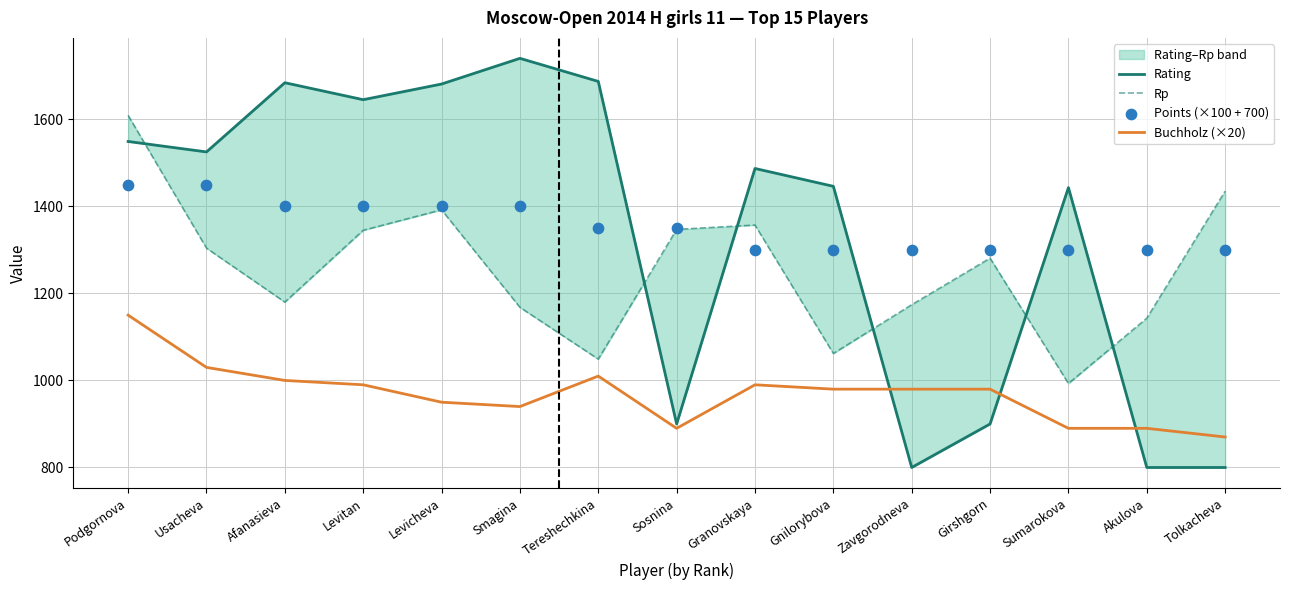

What are all the series names shown in the legend?

Rating, Rp, Buchholz (×20), Points (×100 + 700)